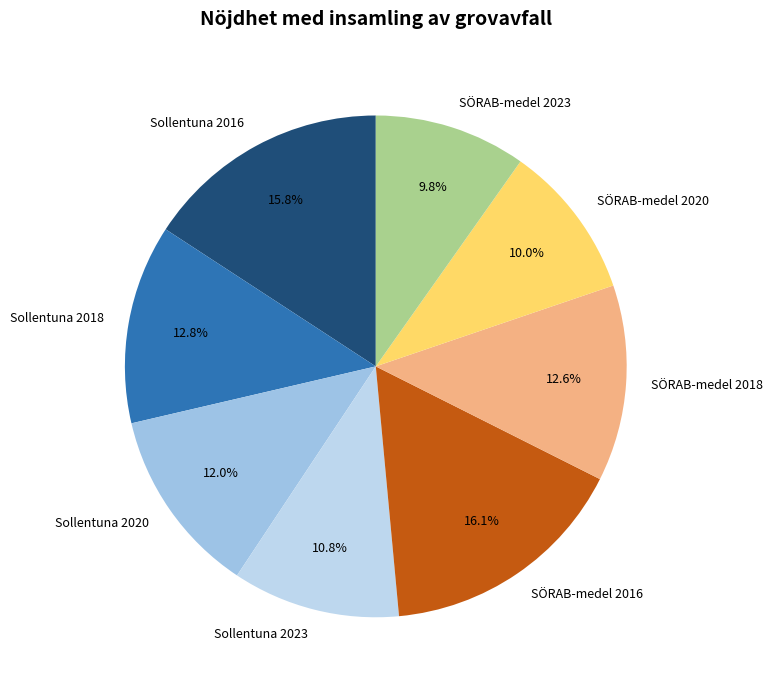

What portion of the pie excludes SÖRAB-medel 2023?

90.2%